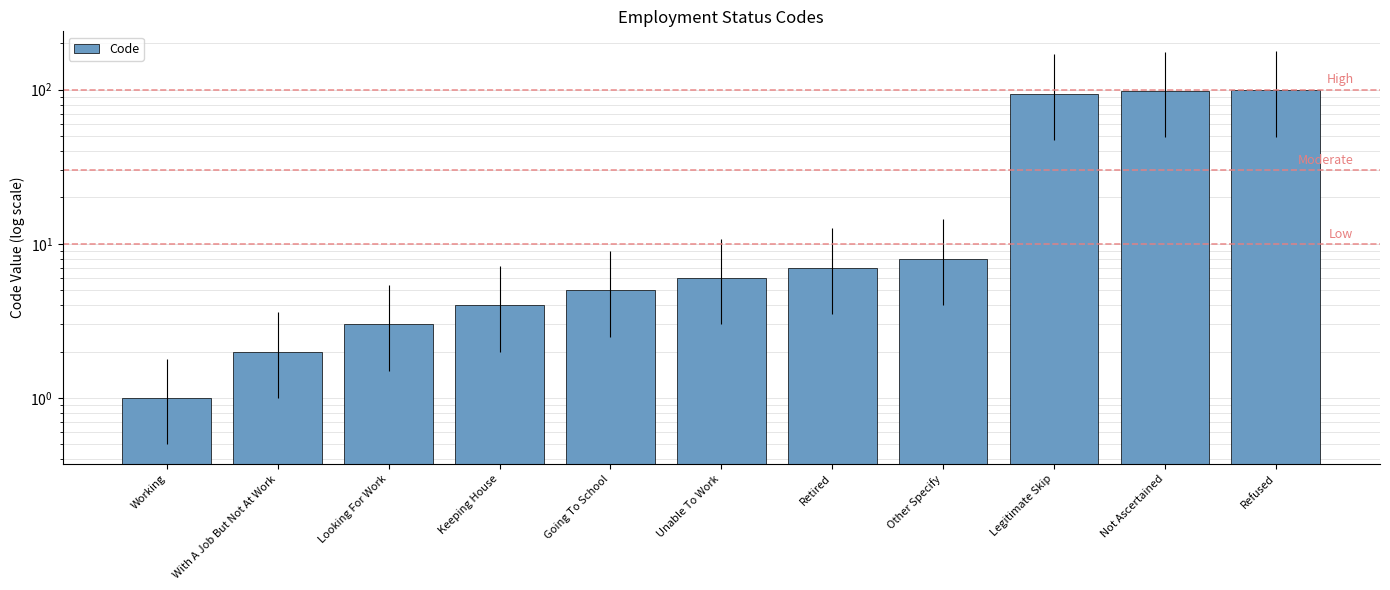

What position from the right is With A Job But Not At Work?

10